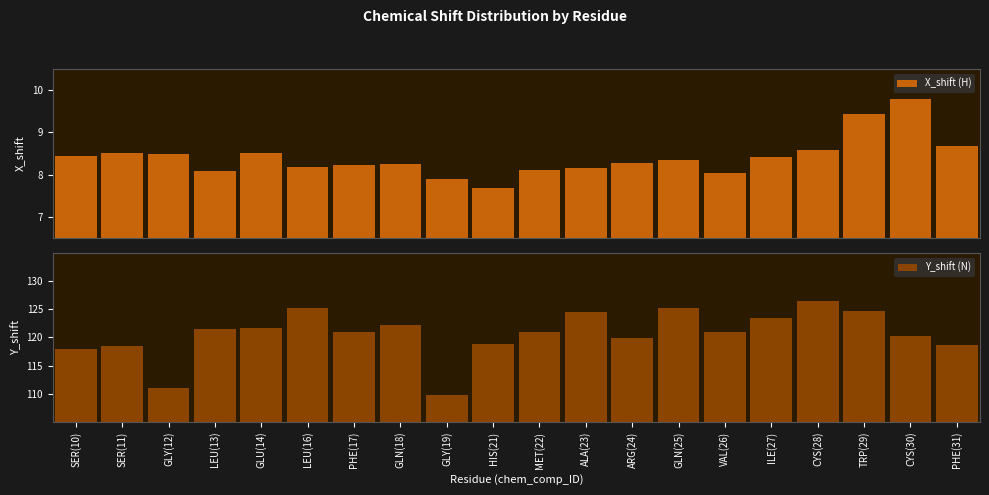

Reading right to left, transcribe all the data shown in this chart.

X_shift (H): PHE(31)=8.7	CYS(30)=9.8	TRP(29)=9.4	CYS(28)=8.6	ILE(27)=8.4	VAL(26)=8.0	GLN(25)=8.3	ARG(24)=8.3	ALA(23)=8.2	MET(22)=8.1	HIS(21)=7.7	GLY(19)=7.9	GLN(18)=8.3	PHE(17)=8.2	LEU(16)=8.2	GLU(14)=8.5	LEU(13)=8.1	GLY(12)=8.5	SER(11)=8.5	SER(10)=8.4
Y_shift (N): PHE(31)=118.7	CYS(30)=120.3	TRP(29)=124.7	CYS(28)=126.4	ILE(27)=123.4	VAL(26)=121.0	GLN(25)=125.1	ARG(24)=119.9	ALA(23)=124.4	MET(22)=121.1	HIS(21)=118.8	GLY(19)=109.7	GLN(18)=122.2	PHE(17)=121.1	LEU(16)=125.2	GLU(14)=121.7	LEU(13)=121.4	GLY(12)=111.0	SER(11)=118.4	SER(10)=117.9